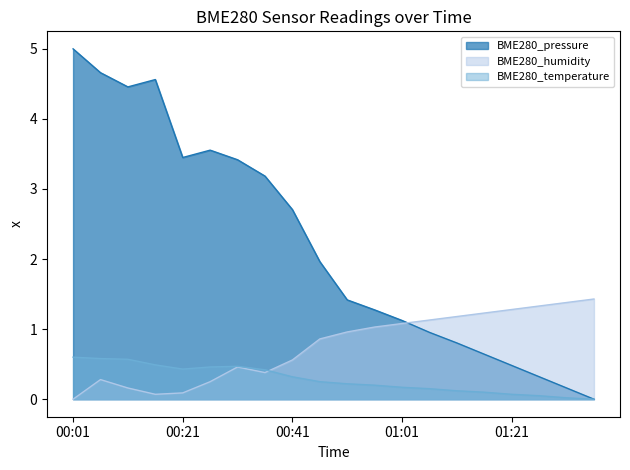

What is the label of the 2nd point from the left?

00:06